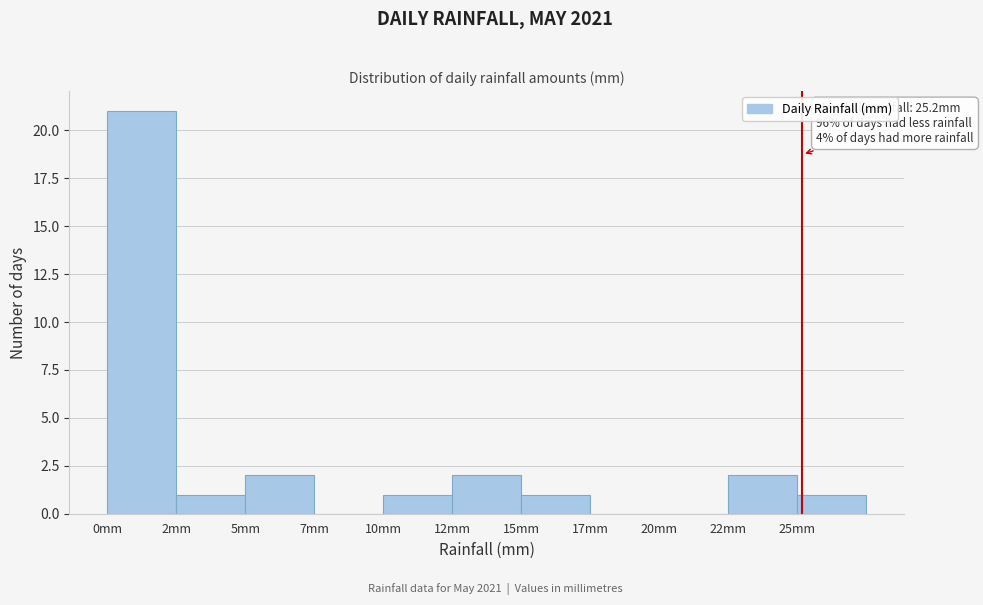

Reading right to left, what are all the values shown in this chart?

25mm=1	22mm=2	20mm=0	17mm=0	15mm=1	12mm=2	10mm=1	7mm=0	5mm=2	2mm=1	0mm=21